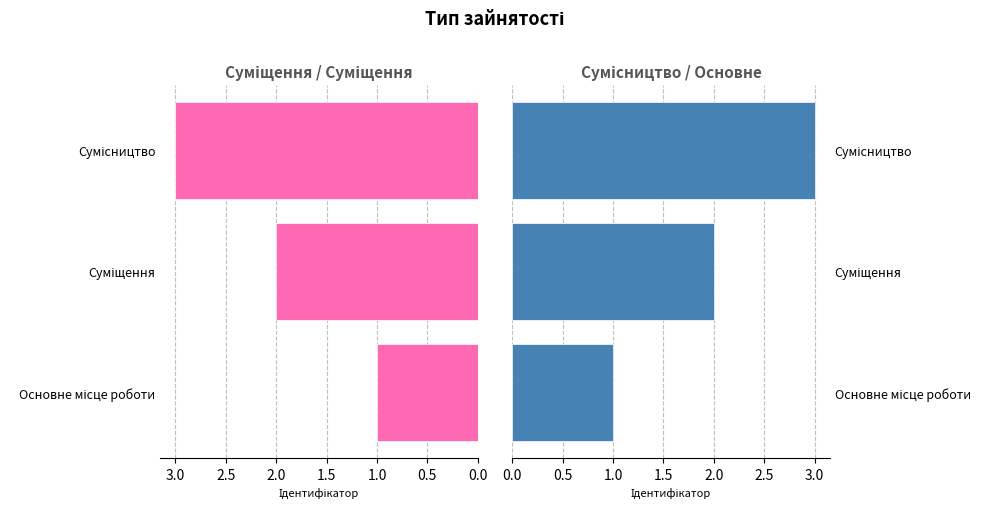

What are all the series names shown in the legend?

Ідентифікатор (Left), Ідентифікатор (Right)